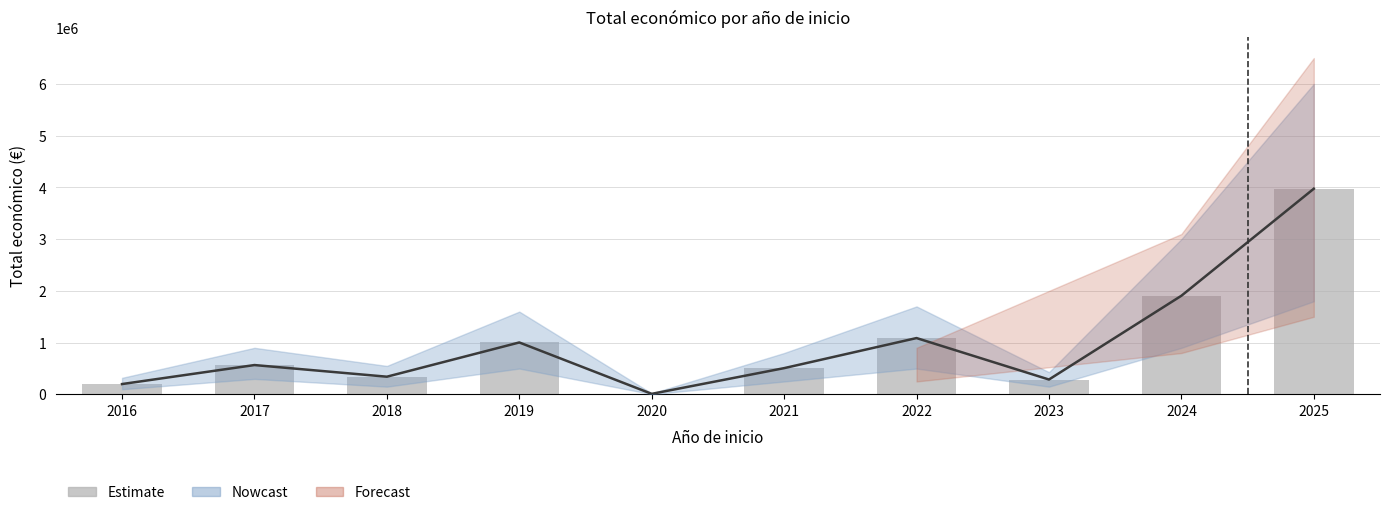

Reading left to right, extract all data points from this chart.

2016=199997	2017=567161	2018=342118	2019=1003835	2020=10750	2021=507612	2022=1088809	2023=287593	2024=1906376	2025=3974796